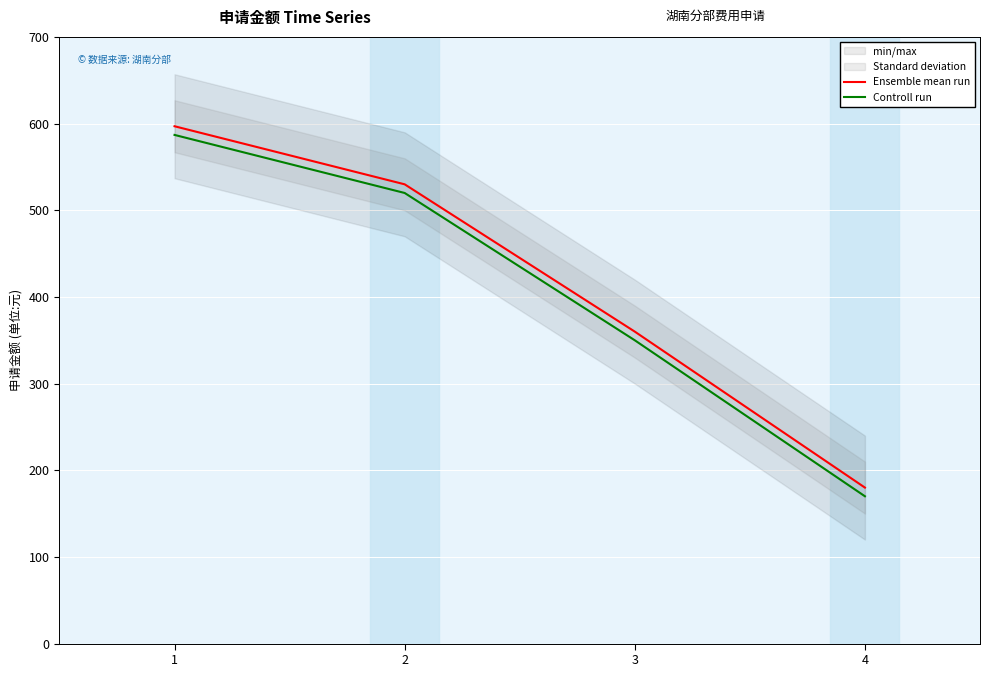

Where is Ensemble mean run nearest to the value 388?

3